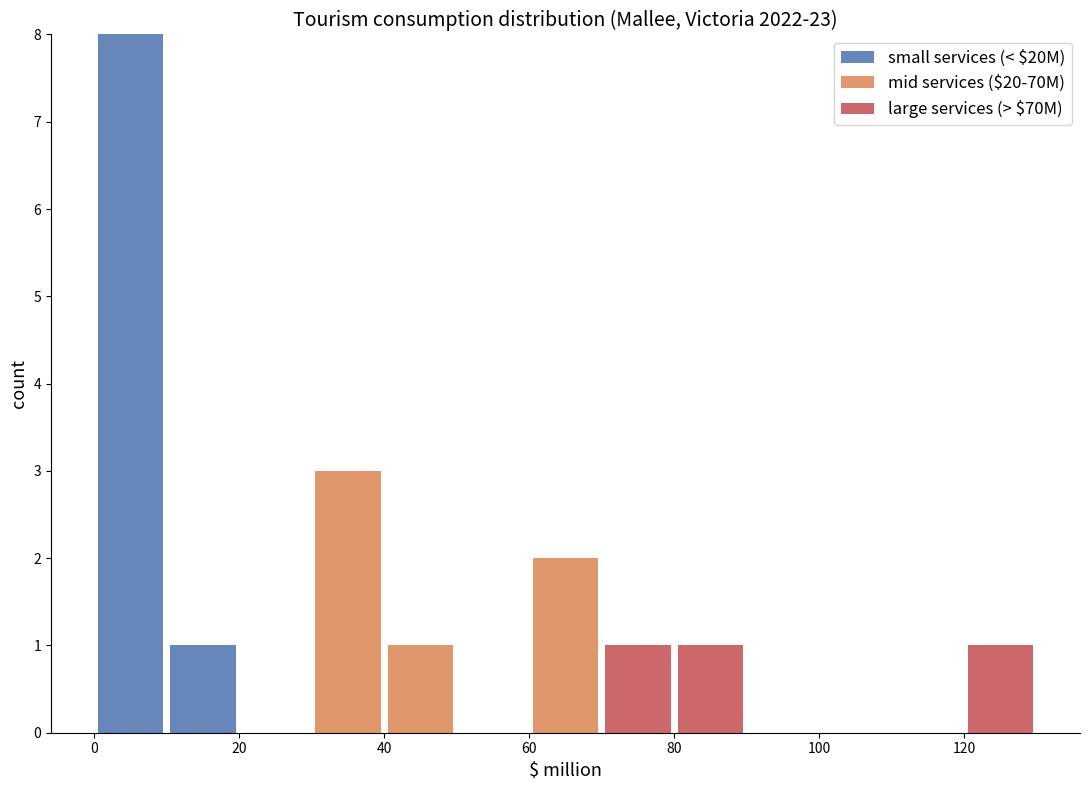

Reading left to right, transcribe this chart: for each stacked bar, give the range it covers on the x-axis and its total height. The values are not printed on the chart, so give them approximately, as read against the axis.

0 to 10: 8
10 to 20: 1
20 to 30: 0
30 to 40: 3
40 to 50: 1
50 to 60: 0
60 to 70: 2
70 to 80: 1
80 to 90: 1
90 to 100: 0
100 to 110: 0
110 to 120: 0
120 to 130: 1